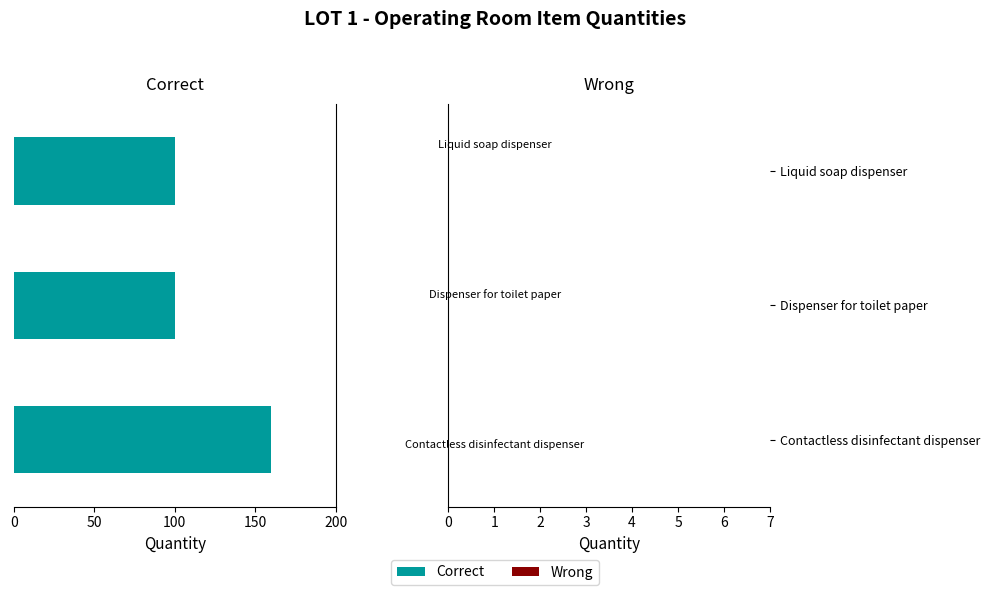

Reading bottom to top, extract all data points from this chart.

160	100	100